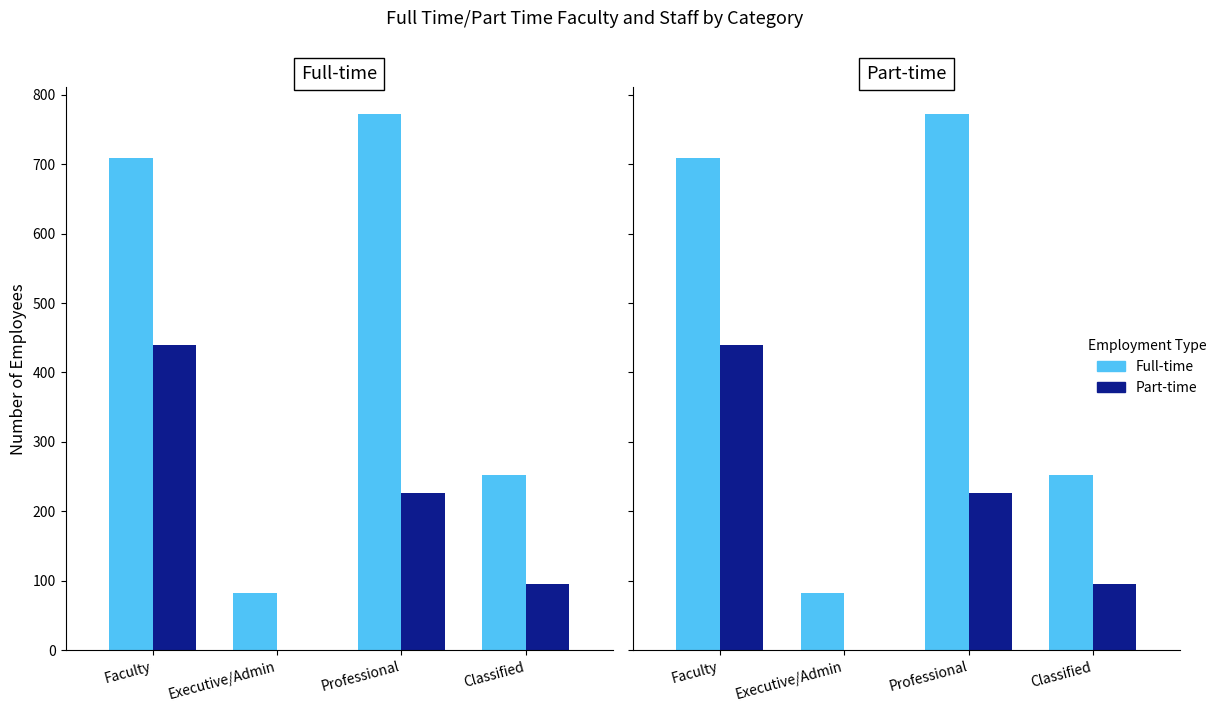

What position from the right is Faculty?

4